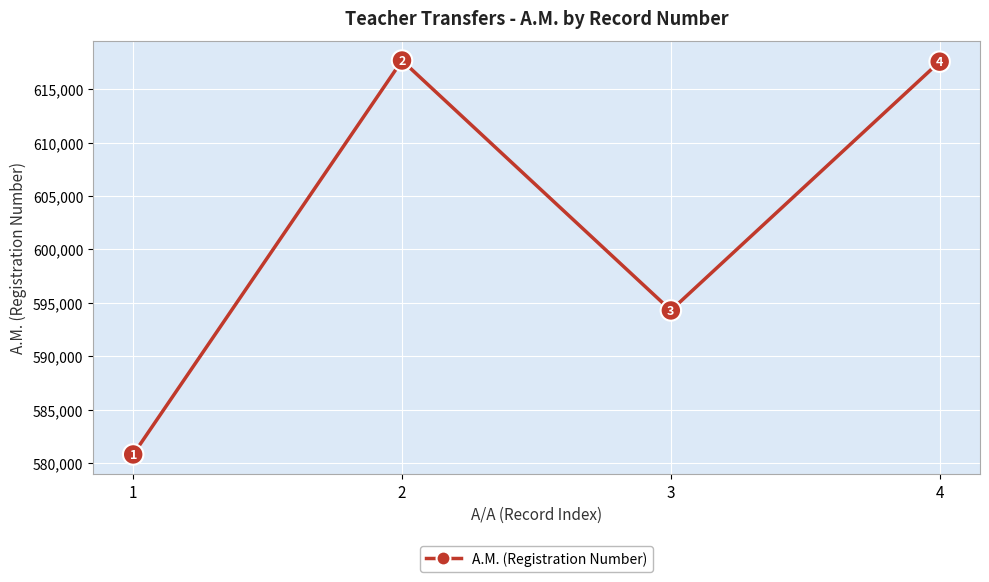

True or false: the data shows 617574 at 4.

True